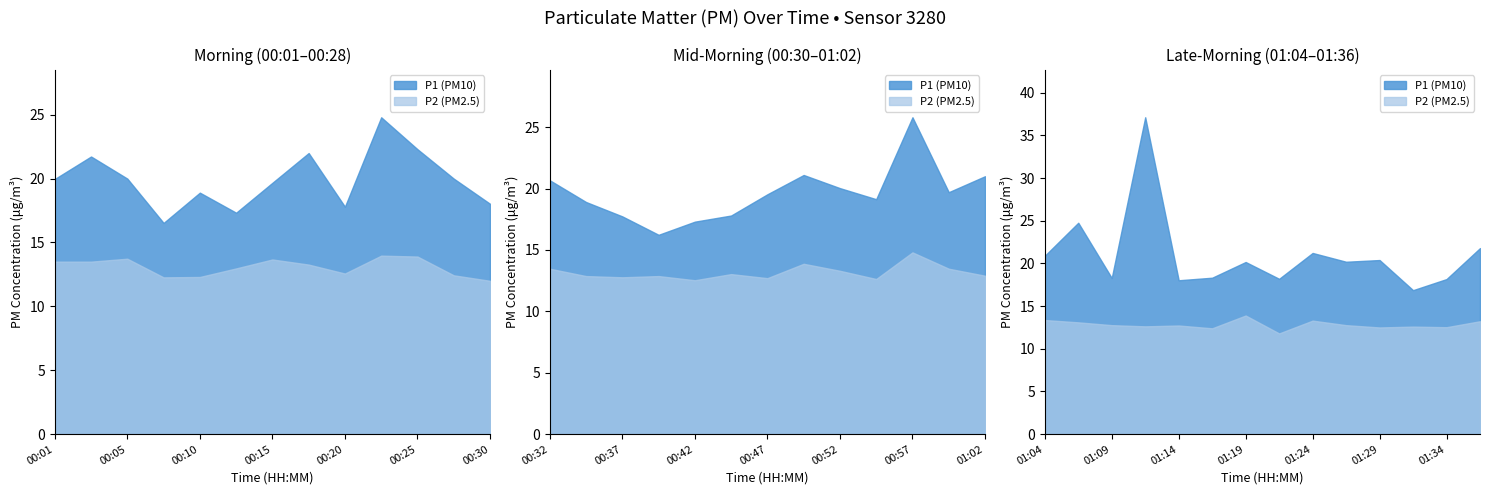

How many values in the P2 series exceed 12?

38